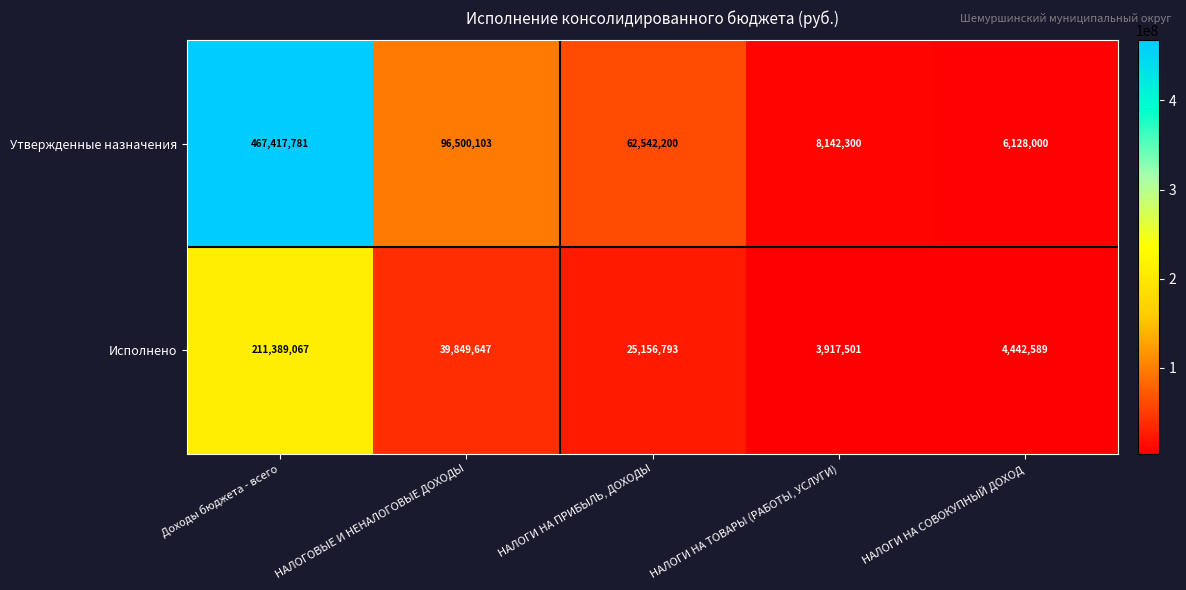

Rank the series at Доходы бюджета - всего from highest to lowest value.

Утвержденные назначения, Исполнено